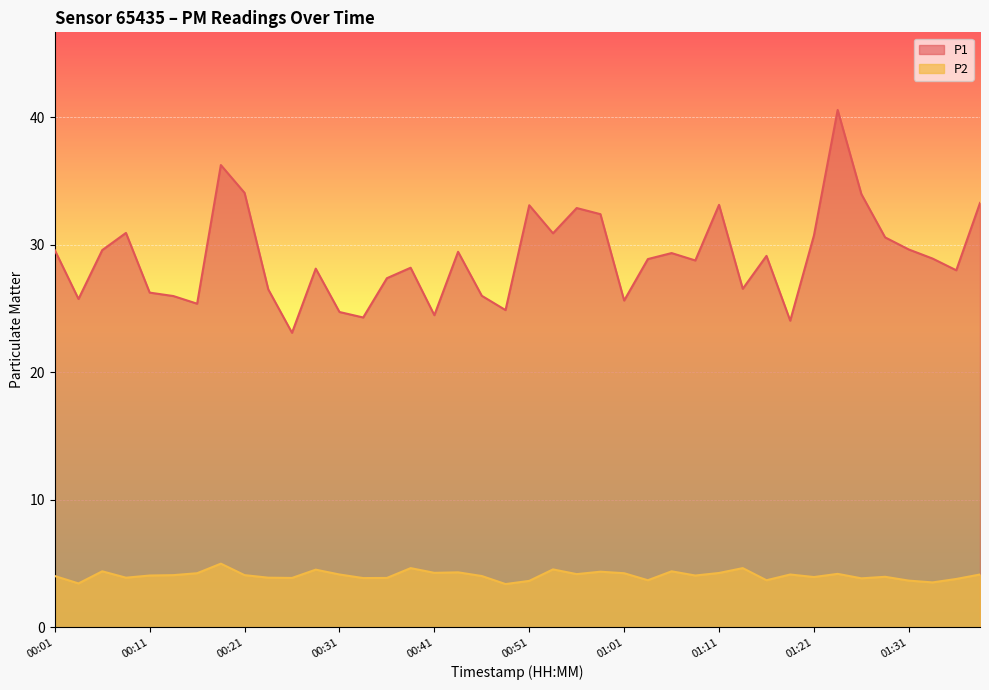

What are all the series names shown in the legend?

P1, P2